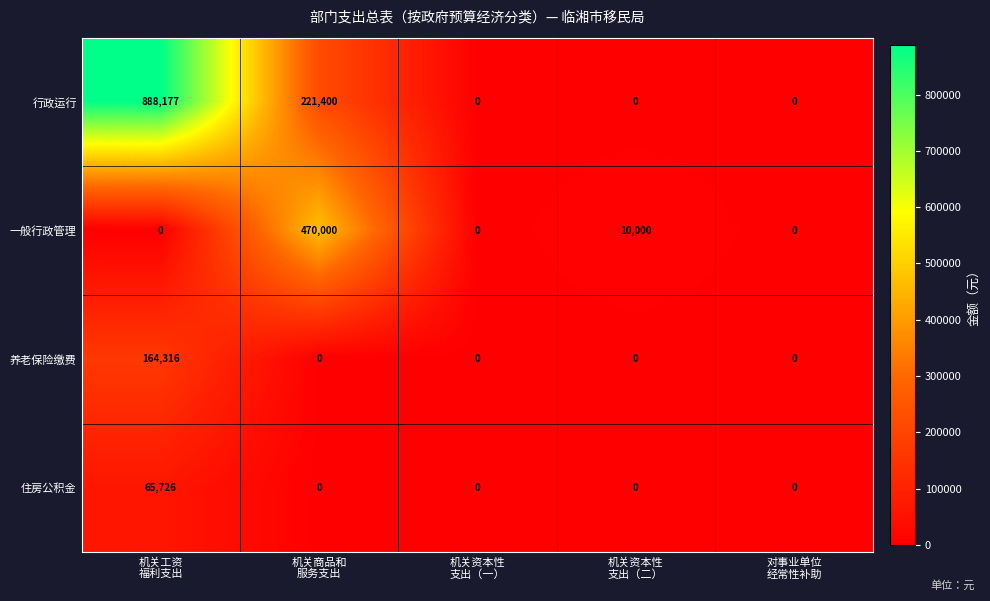

What is the difference between the maximum and minimum values in the 行政运行 series?

888177